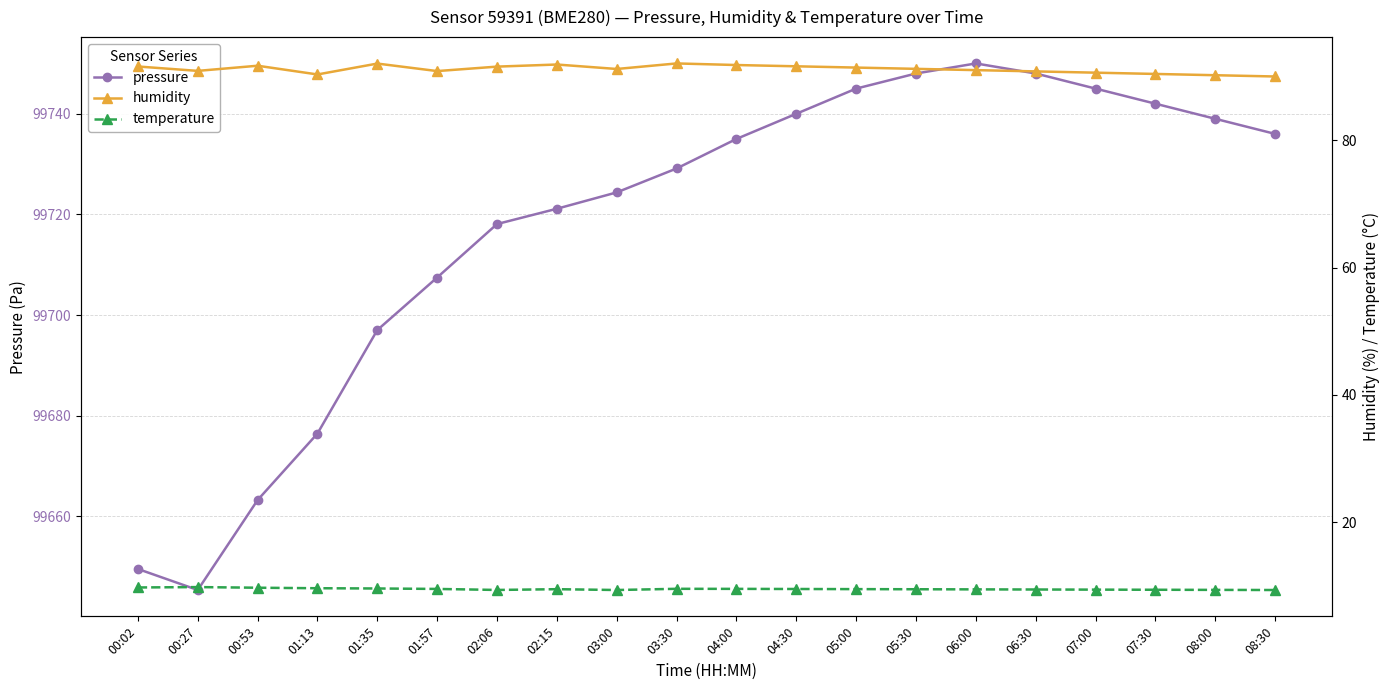

What value does the temperature series have at 06:30?

9.4